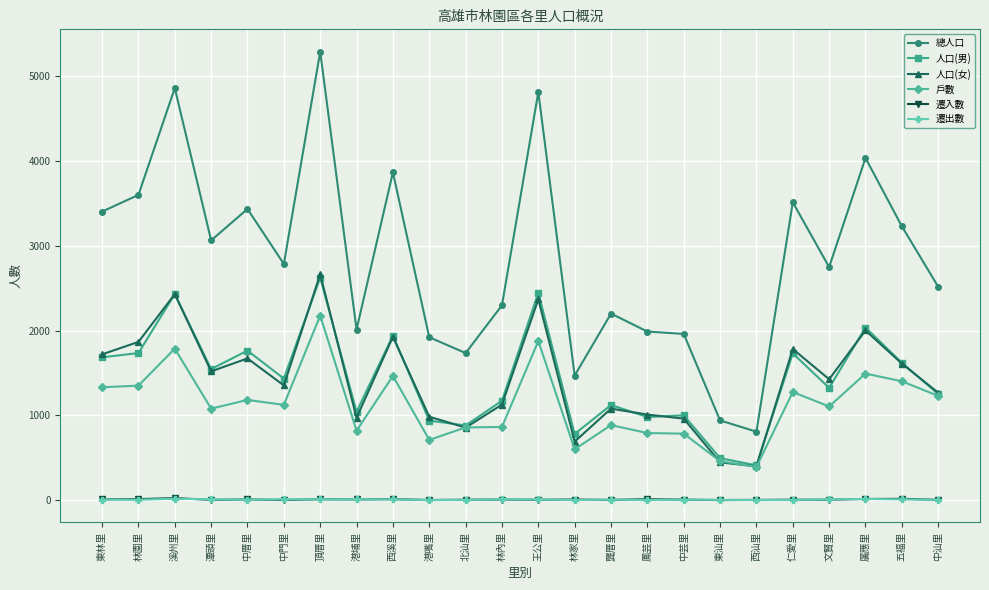

At which label does 戶數 reach its peak?

頂厝里